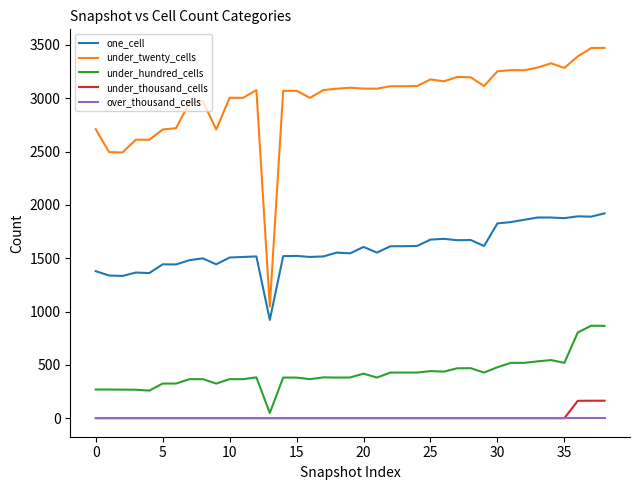

Which series has the largest total across all categories?

under_twenty_cells